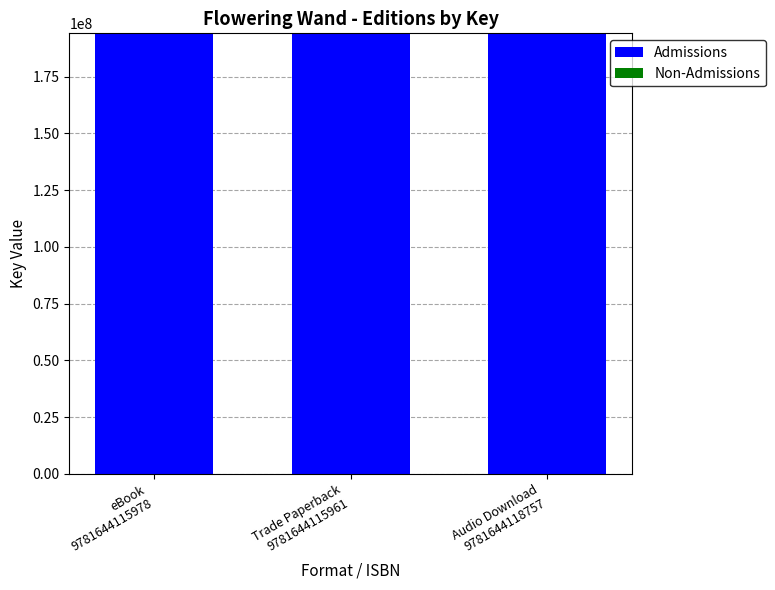

What is the sum of all Admissions values?

582152547